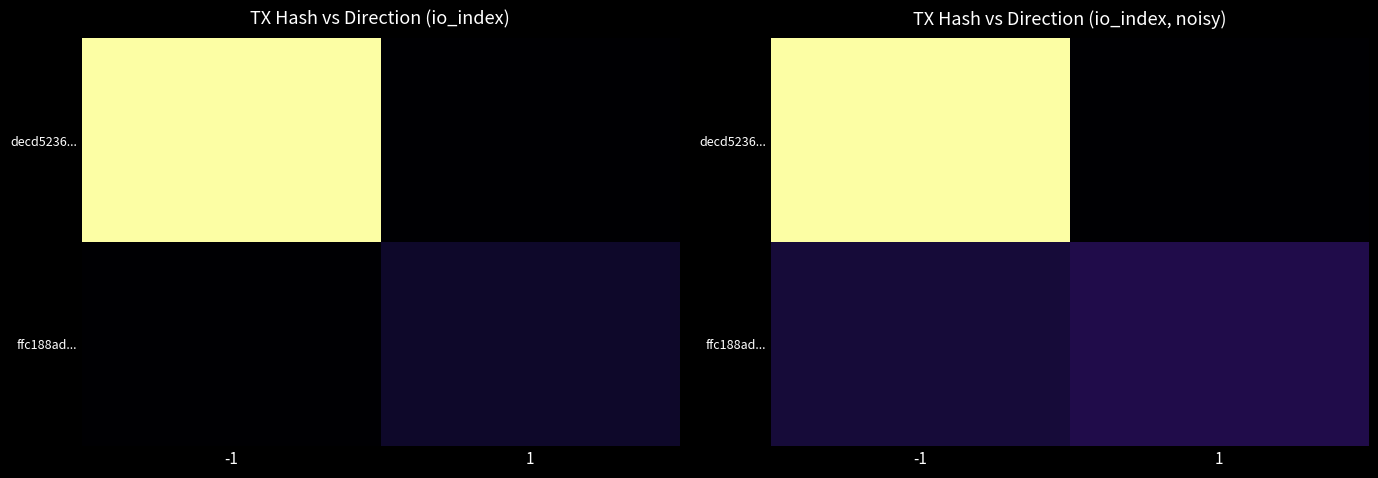

Is it true that decd5236... equals 0.0 at 1?

True